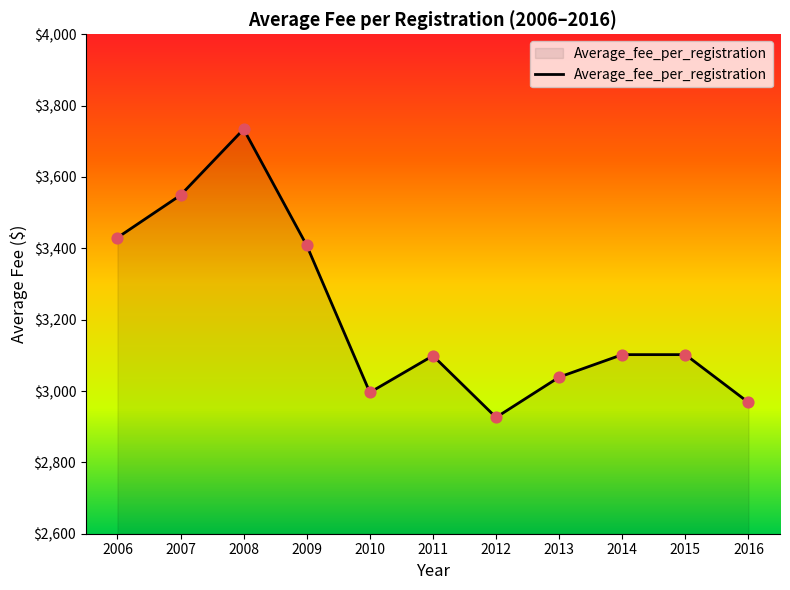

Between 2008 and 2011, which is larger?

2008